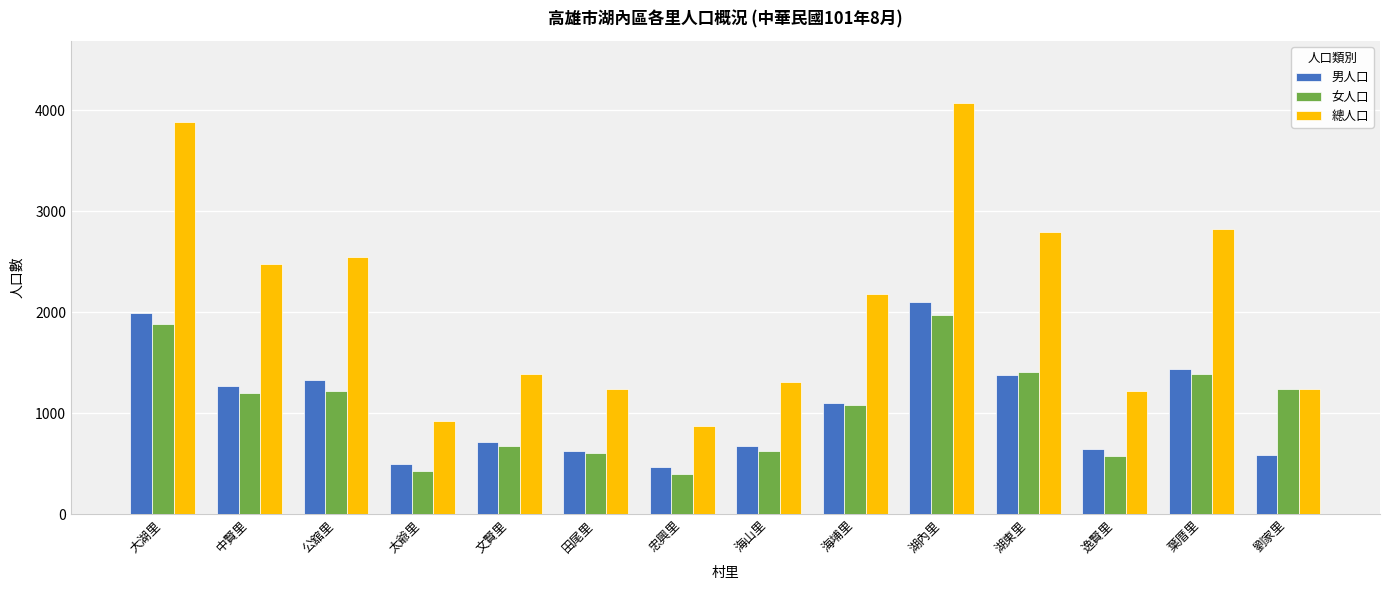

How many data points does each series have?

14